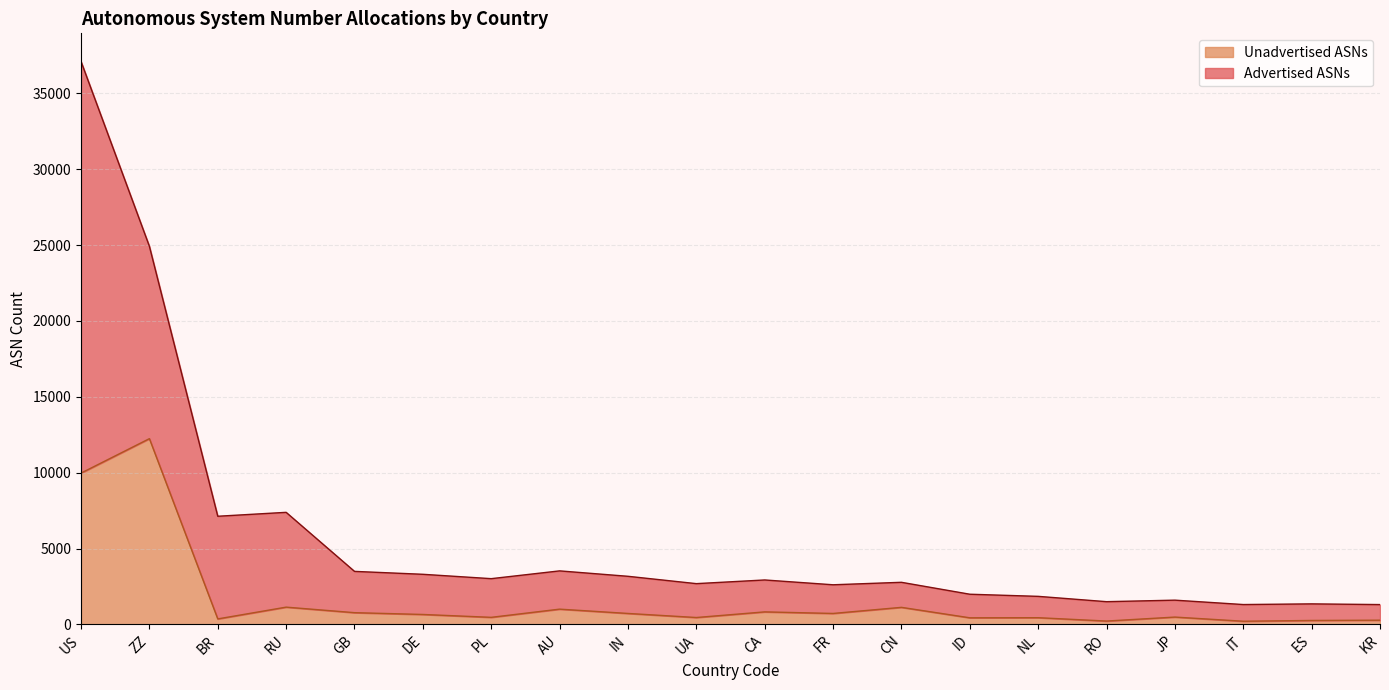

At which category does Advertised ASNs reach its first local valley?

BR